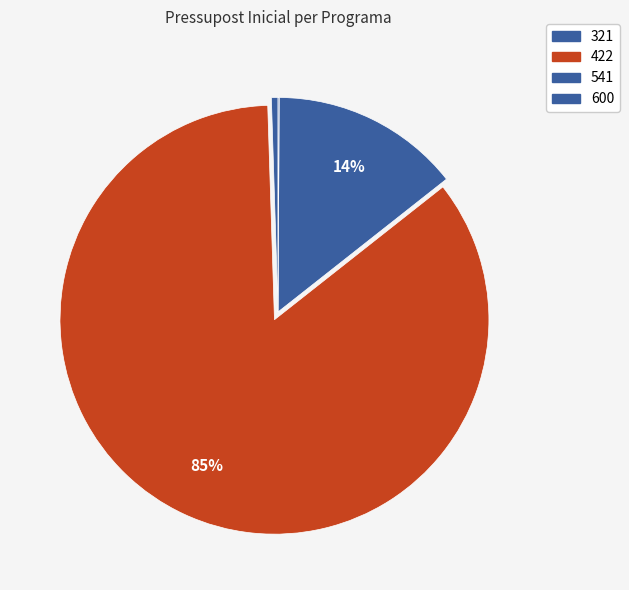

How many slices are in this pie chart?

4